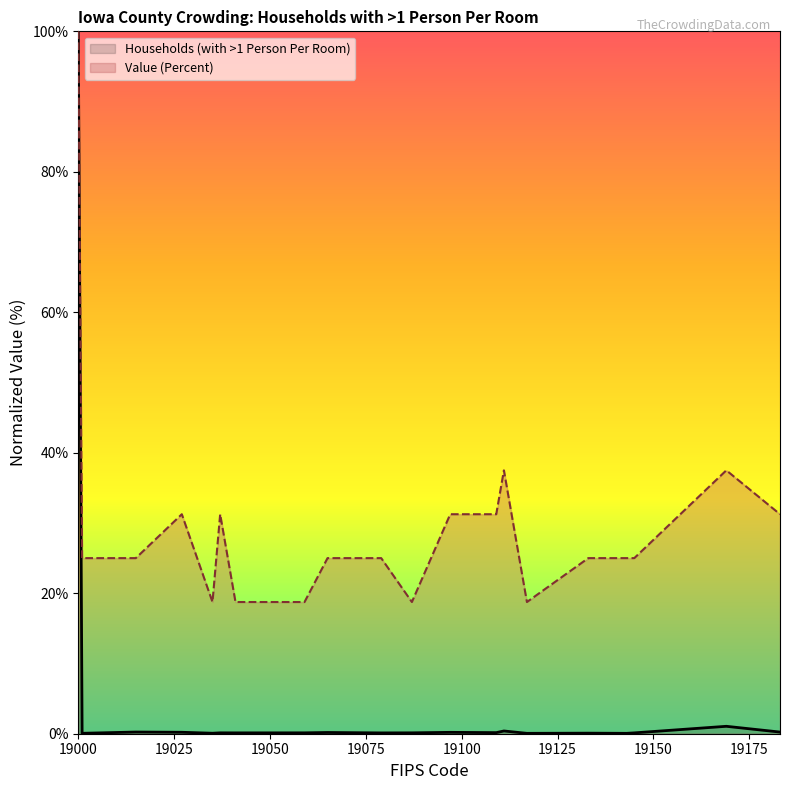

Which series has the largest total across all categories?

Value (Percent)